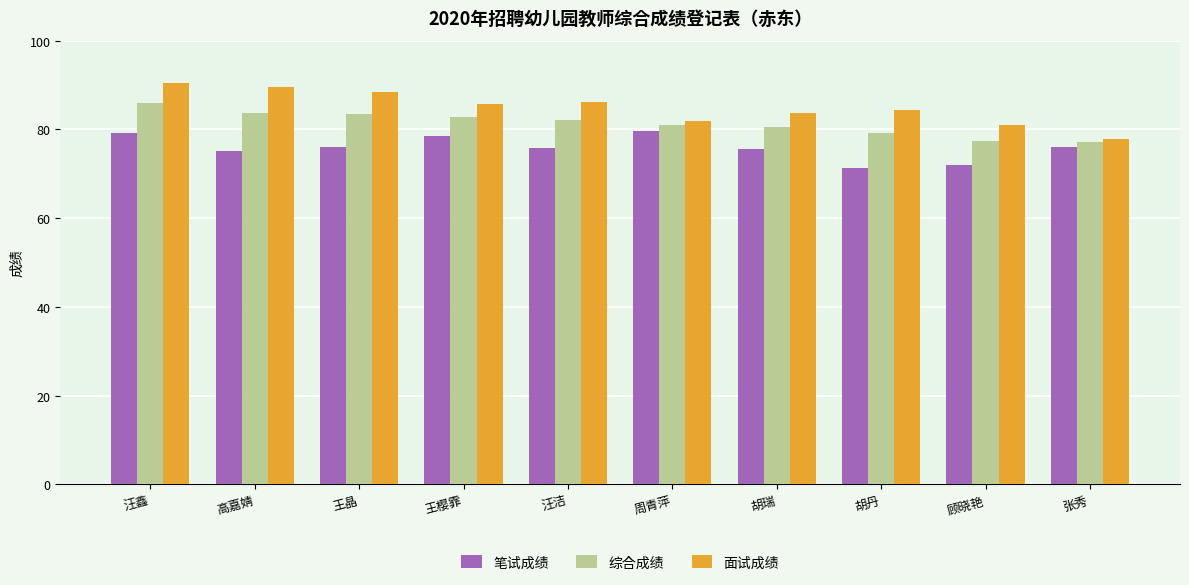

Is it true that 笔试成绩 equals 48.1 at 王晶?

False